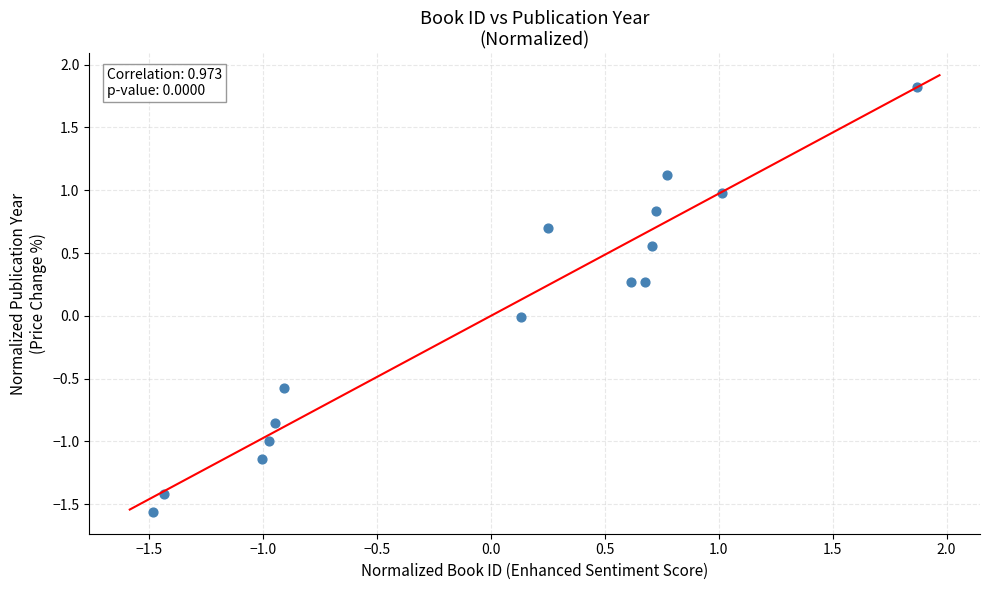

What is the range of Y values (max minus min)?

3.4